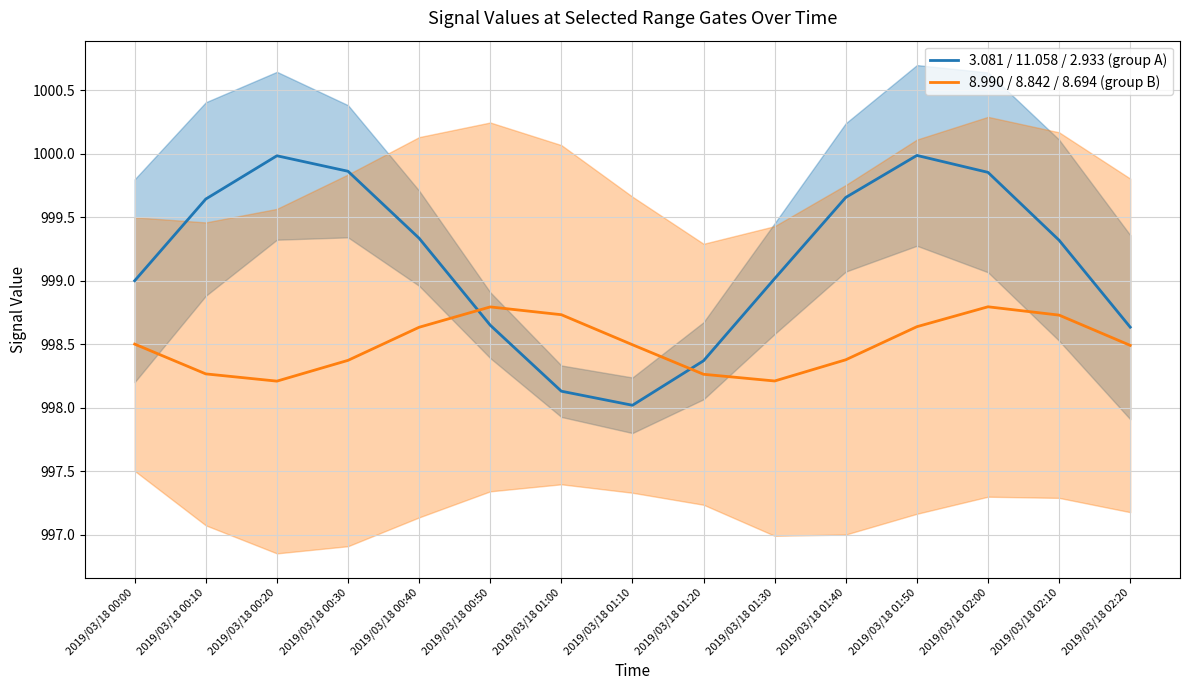

What is the difference between the second highest and minimum values in the 8.990 / 8.842 / 8.694 (group B) series?

0.6